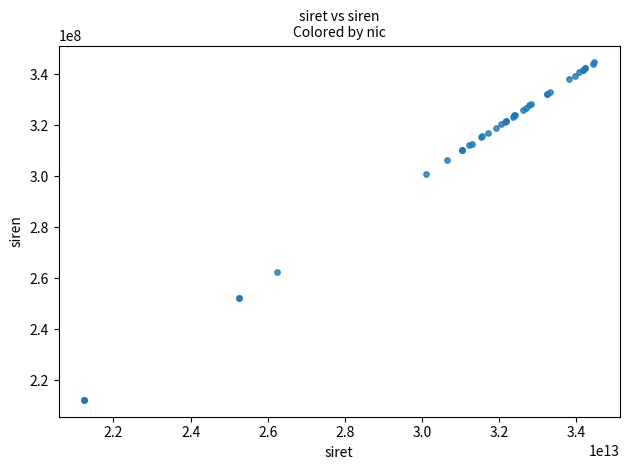

What Y value in the scatter plot is closest to 278535117?

262403744